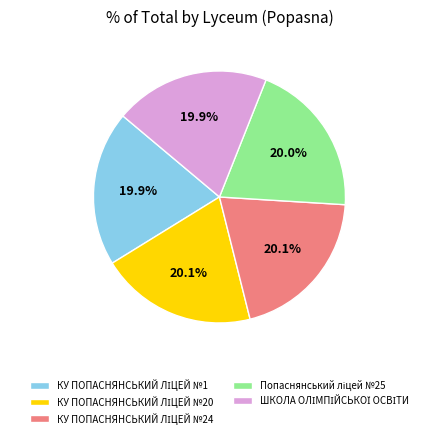

Is there any slice that represents more than half of the pie?

No